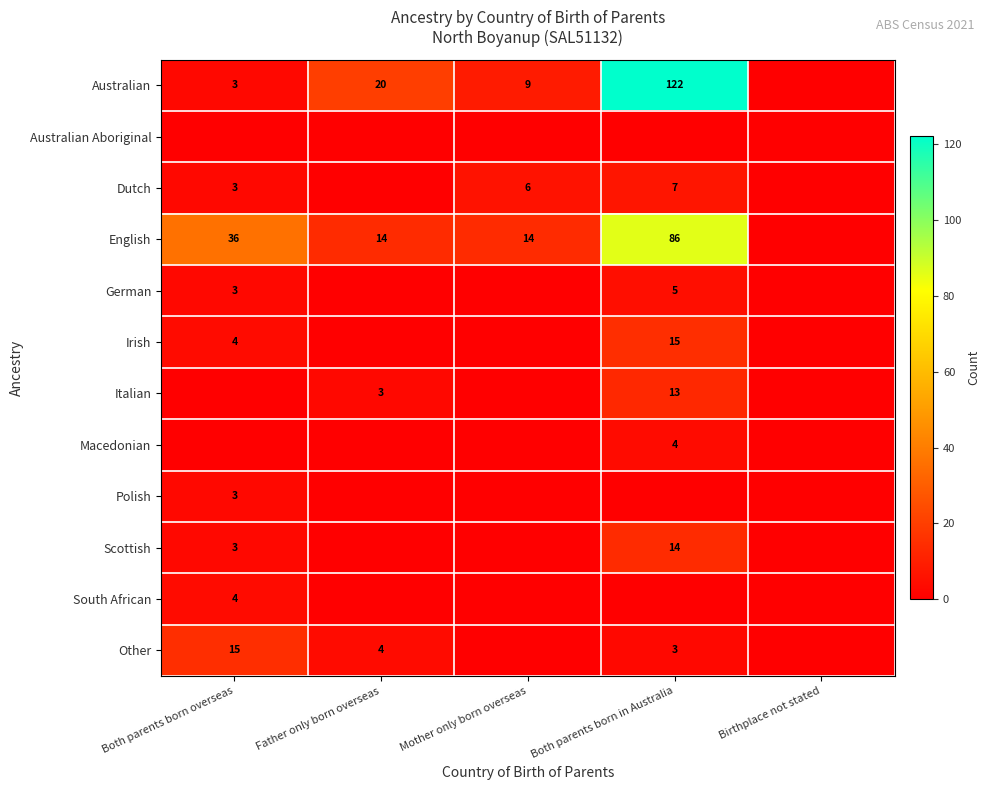

True or false: Scottish has a value of 4 at Both parents born overseas.

False